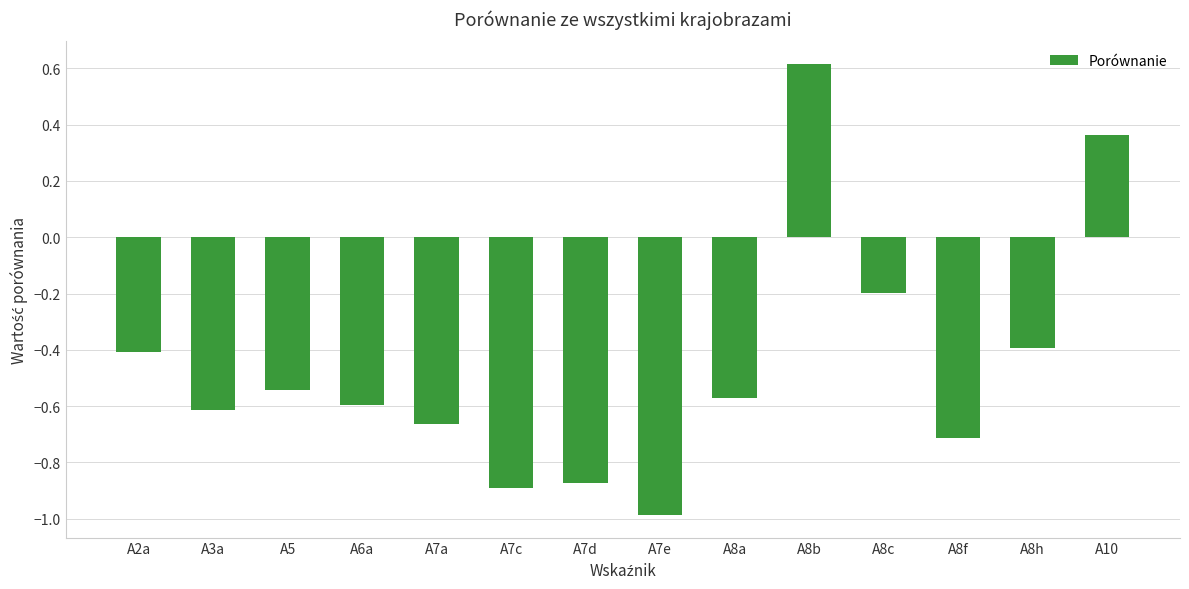

List the labels in order of value, largest first.

A8b, A10, A8c, A8h, A2a, A5, A8a, A6a, A3a, A7a, A8f, A7d, A7c, A7e